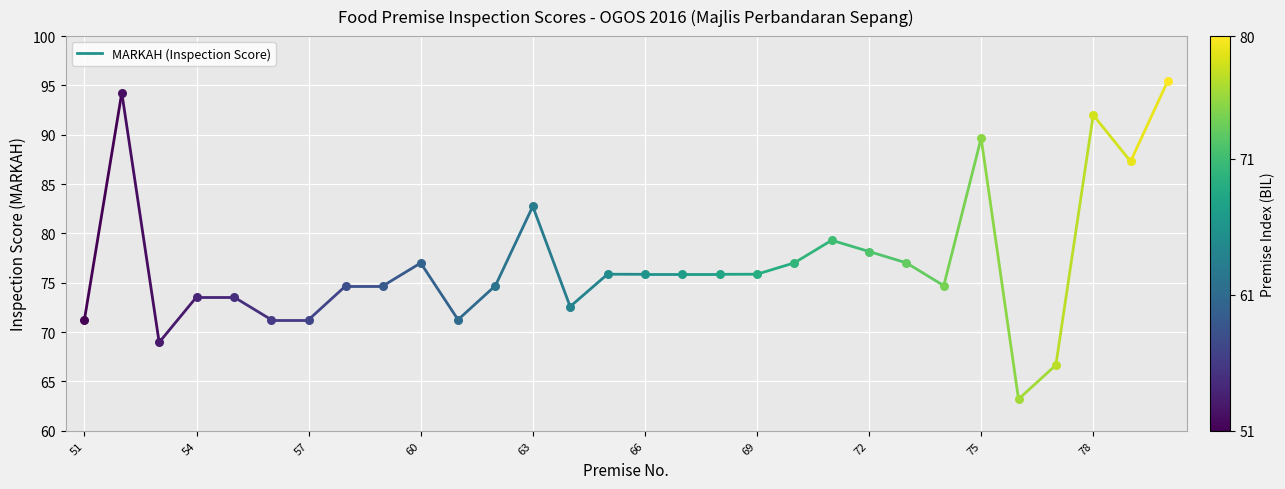

Which has a higher value, 54 or 51?

54